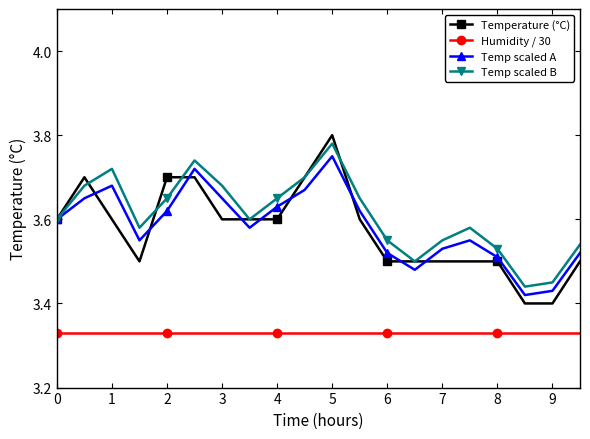

How many Temp scaled B values are between 3 and 4?

20